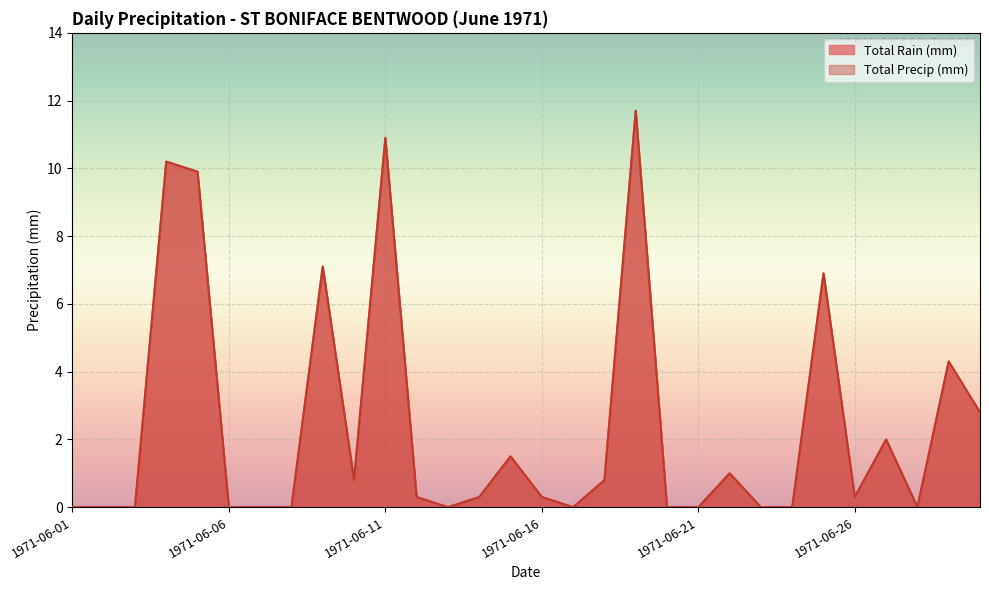

Rank the series at 1971-06-29 from highest to lowest value.

Total Rain (mm), Total Precip (mm)